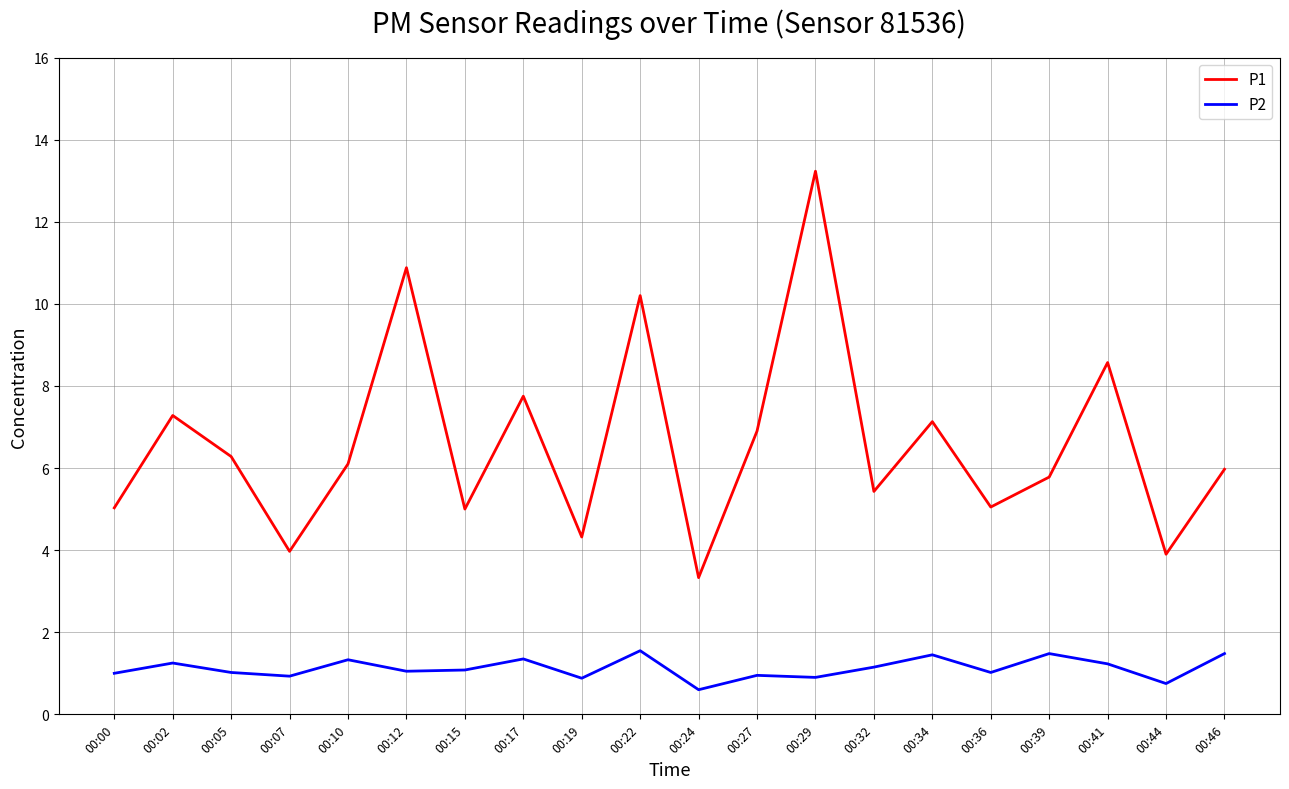

At which label does P1 reach its minimum?

00:24